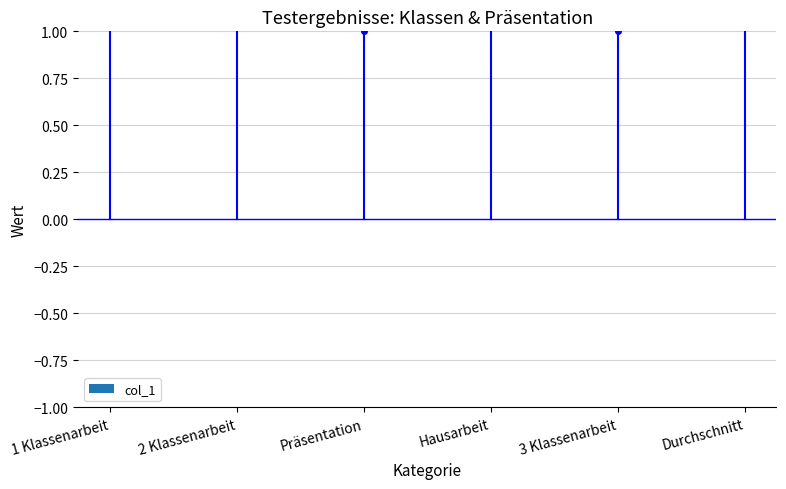

How many values are below 2?

3